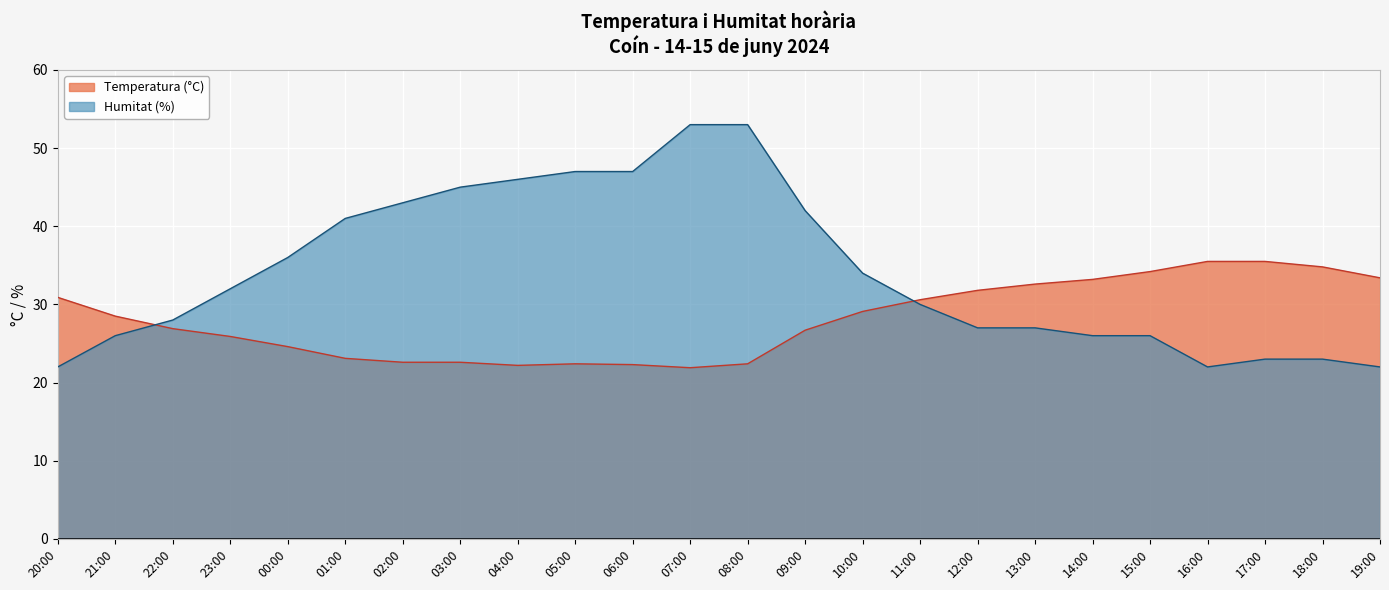

What is the value of the Humitat (%) point at the 8th from the left?

45.0